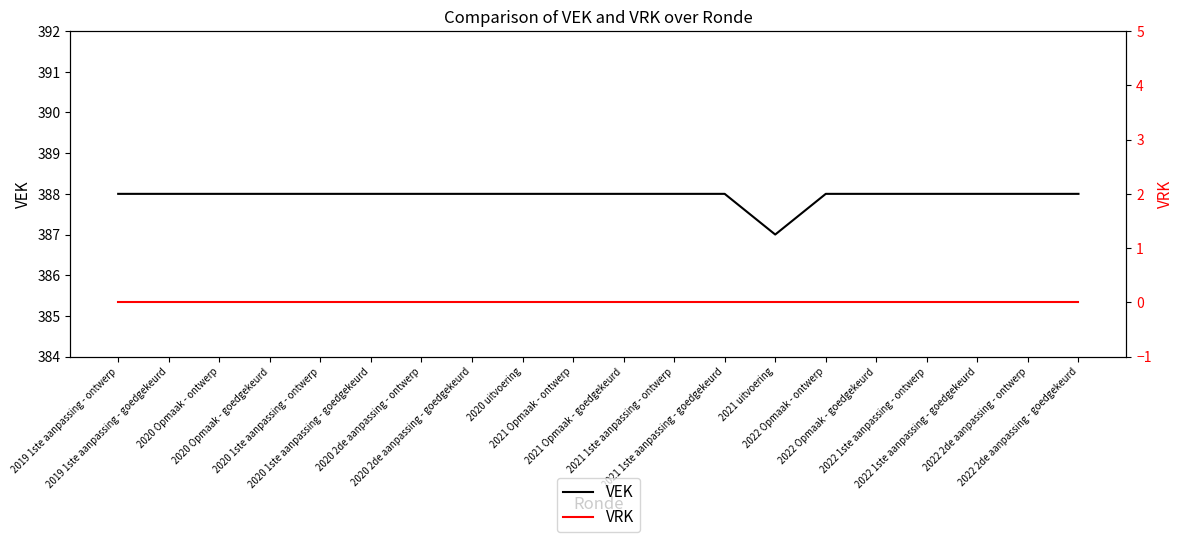

Is this an area chart (filled region under the line)?

No